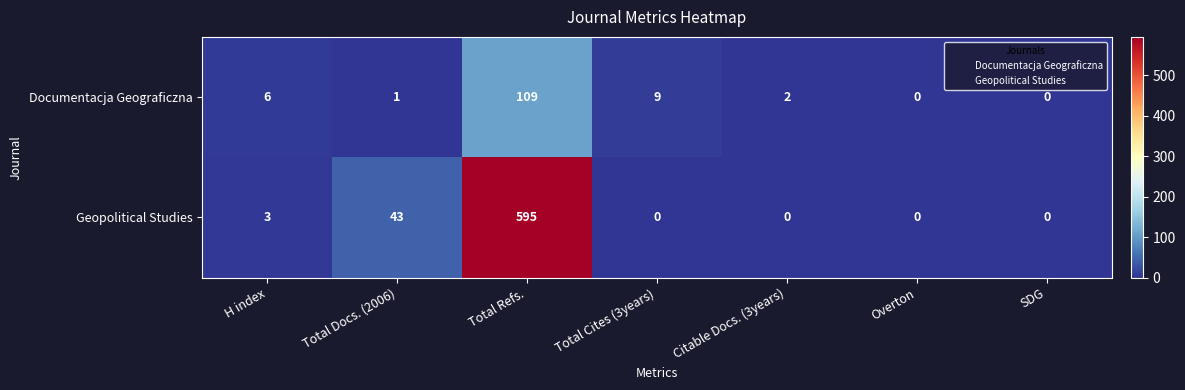

What is the maximum value for Documentacja Geograficzna?

109